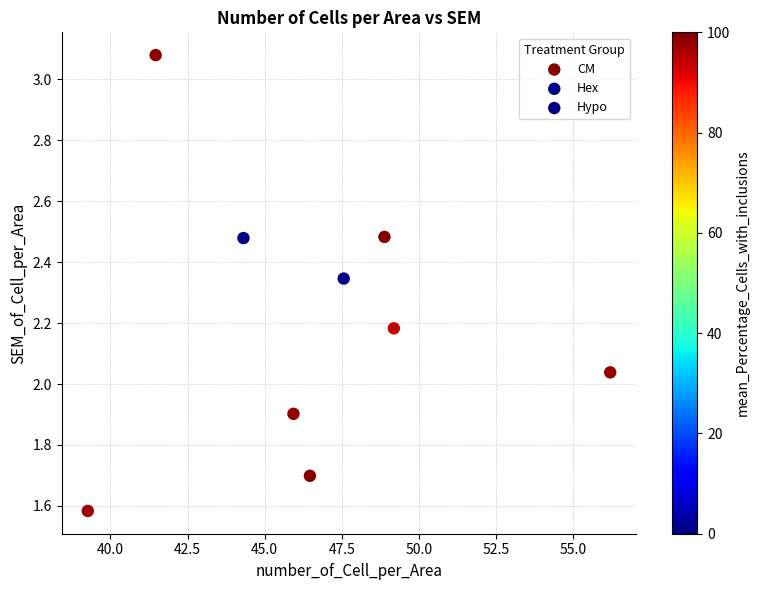

Which series has the widest spread of Y values?

CM